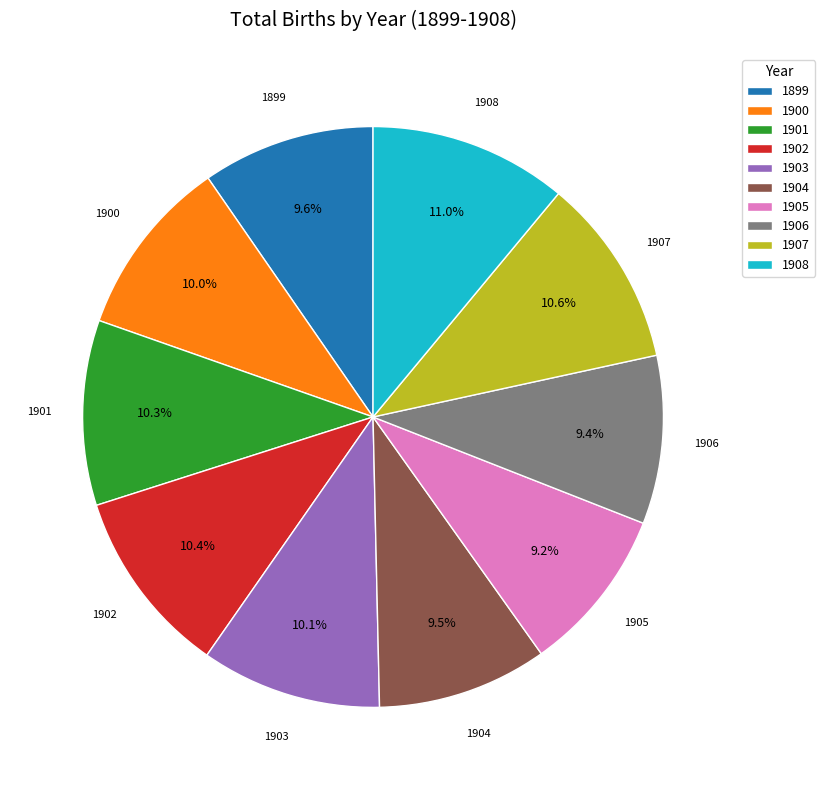

Is there a majority slice in this chart?

No